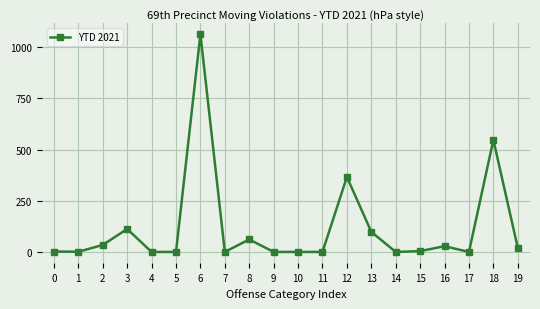

Where is the first local maximum?

3